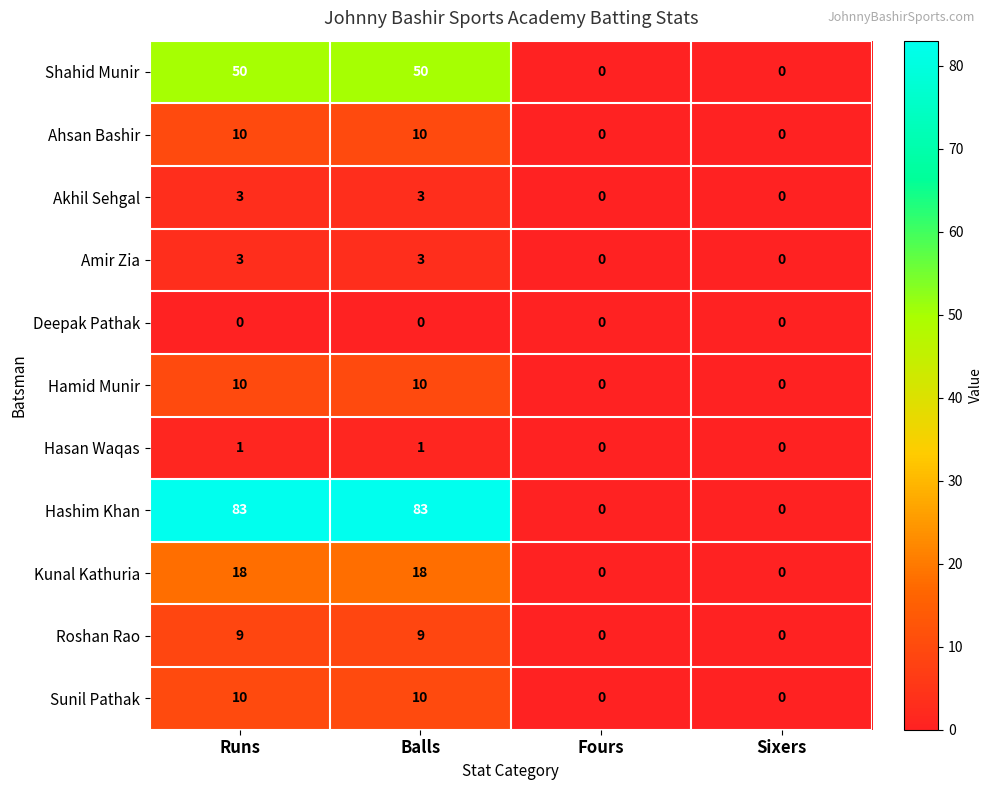

Which series has the largest total across all categories?

Hashim Khan